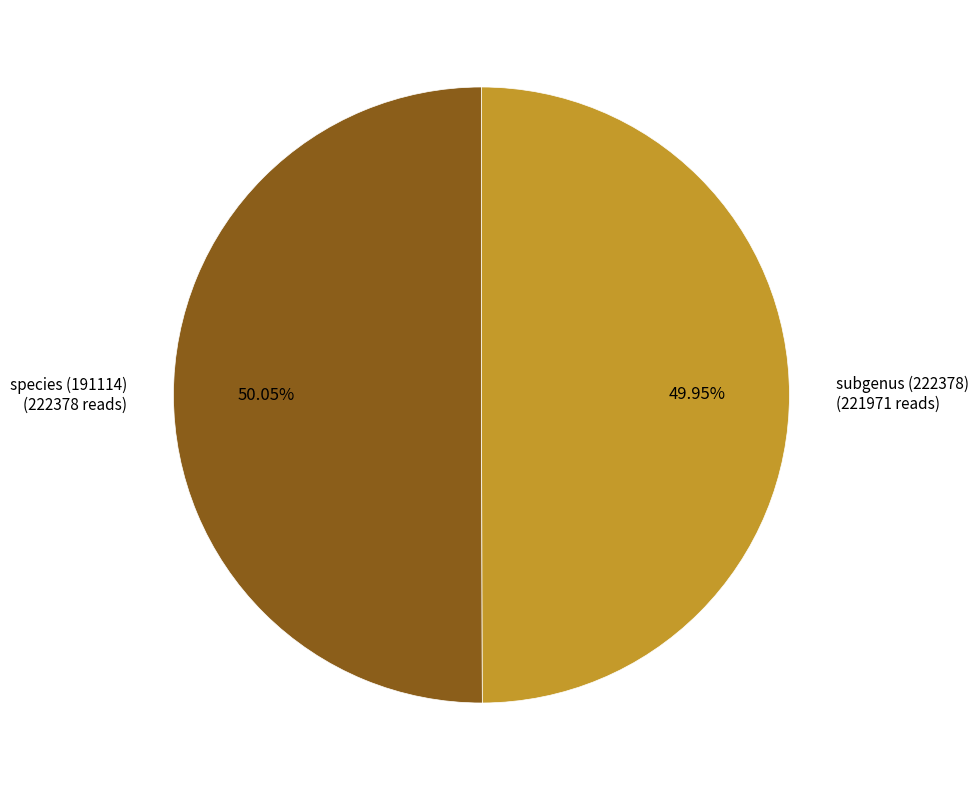

Combined, what portion of the pie is subgenus (222378) and species (191114)?

100.0%